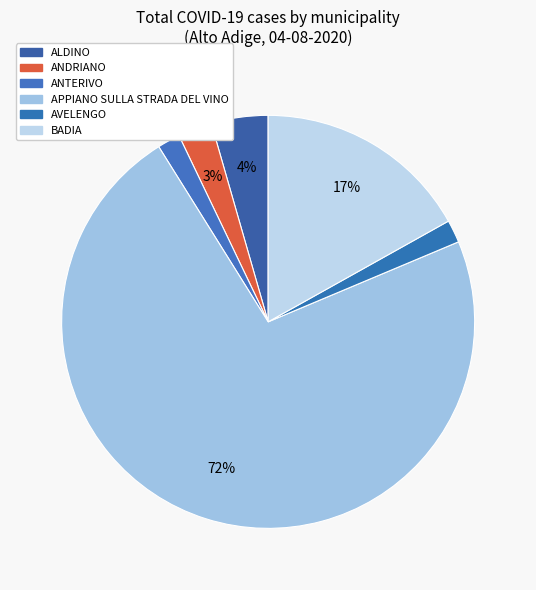

Count the number of slices in the pie.

6